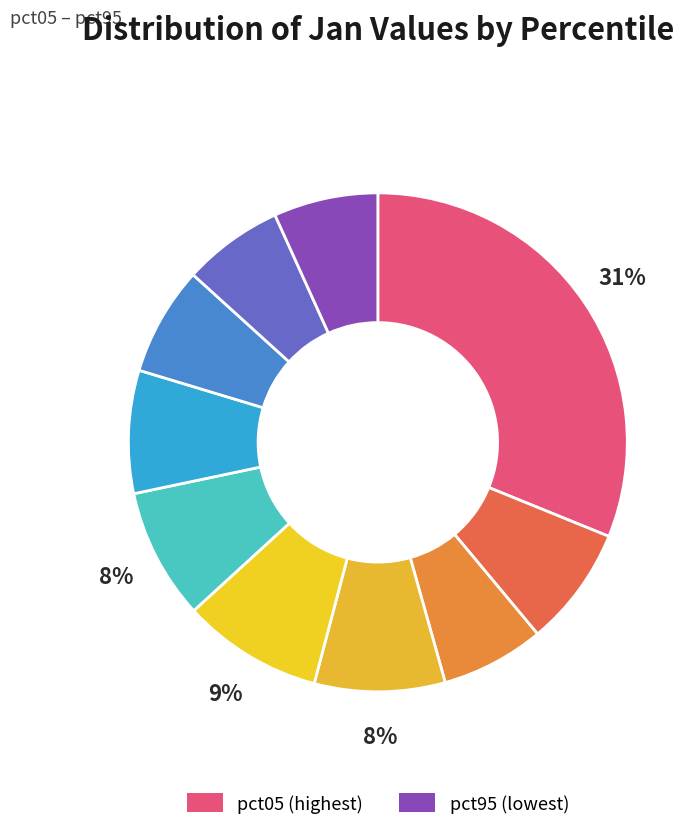

Count the number of slices in the pie.

10